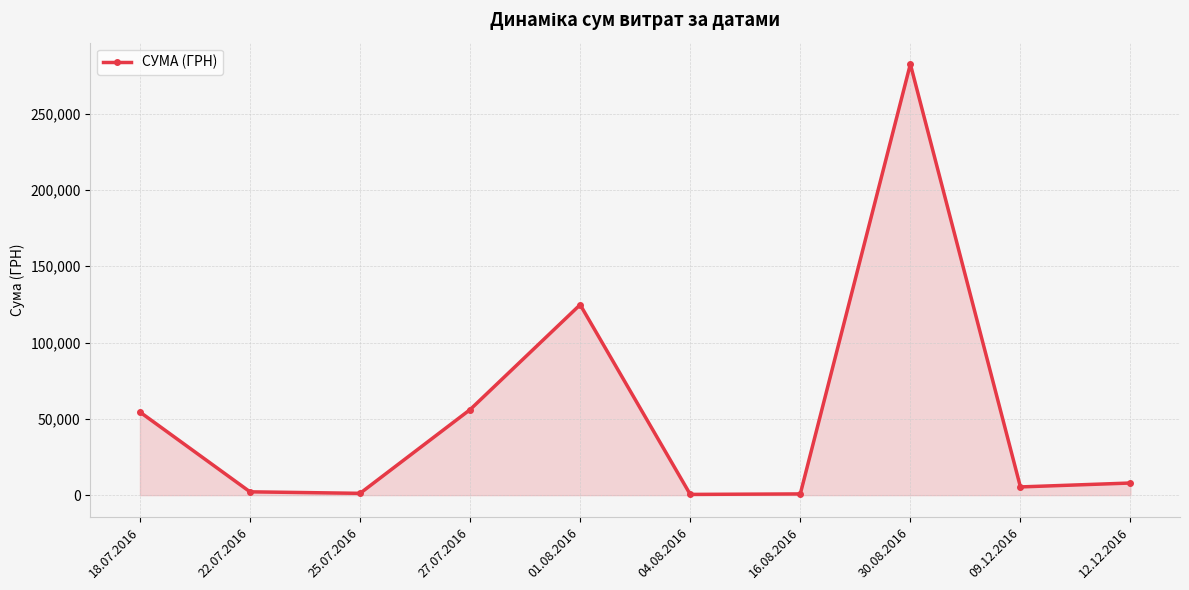

True or false: the data shows 1198.0 at 25.07.2016.

True